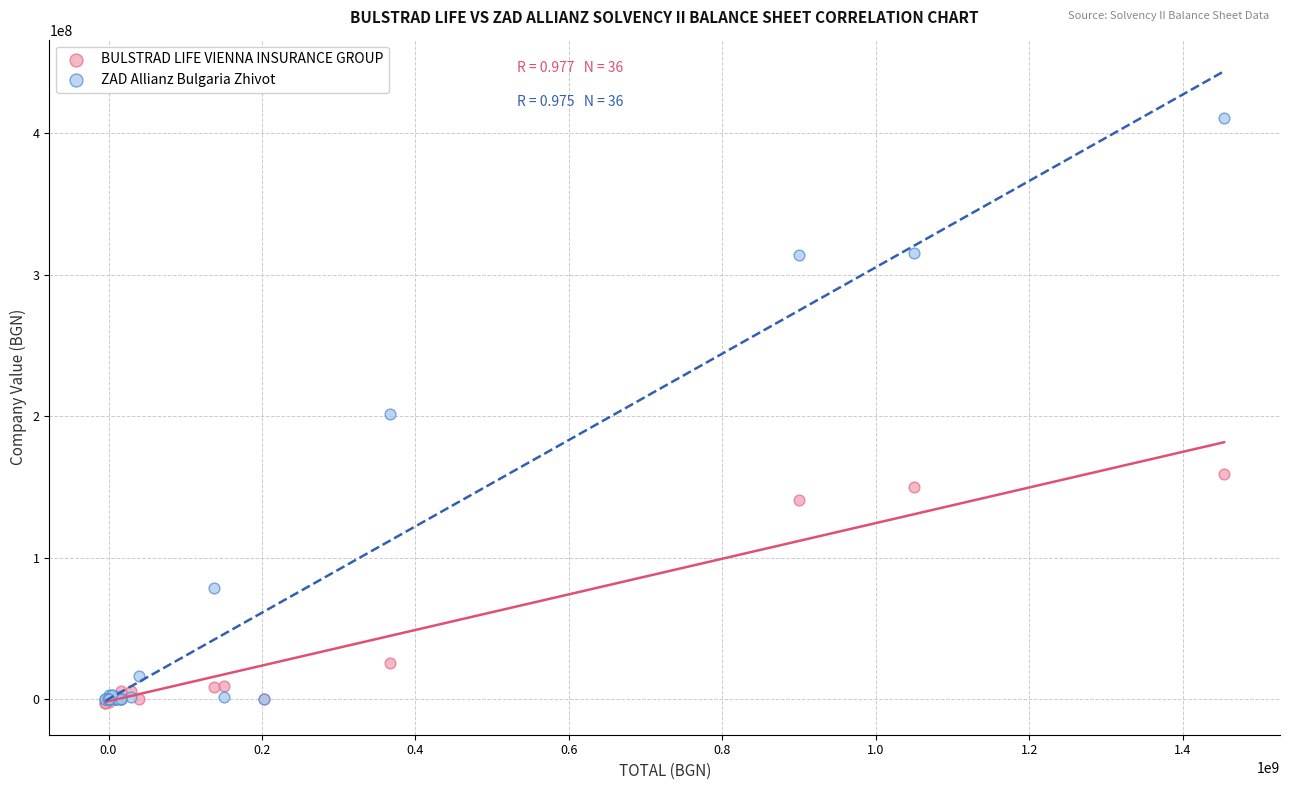

Which series has the largest Y range (max minus min)?

ZAD Allianz Bulgaria Zhivot